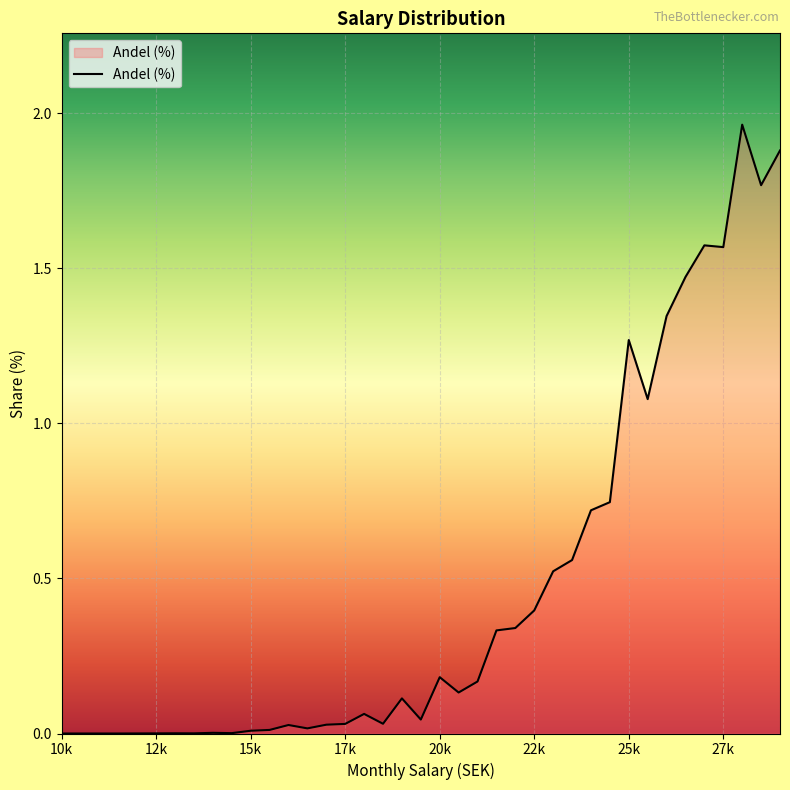

True or false: the data shows 0.0 at 10k.

True